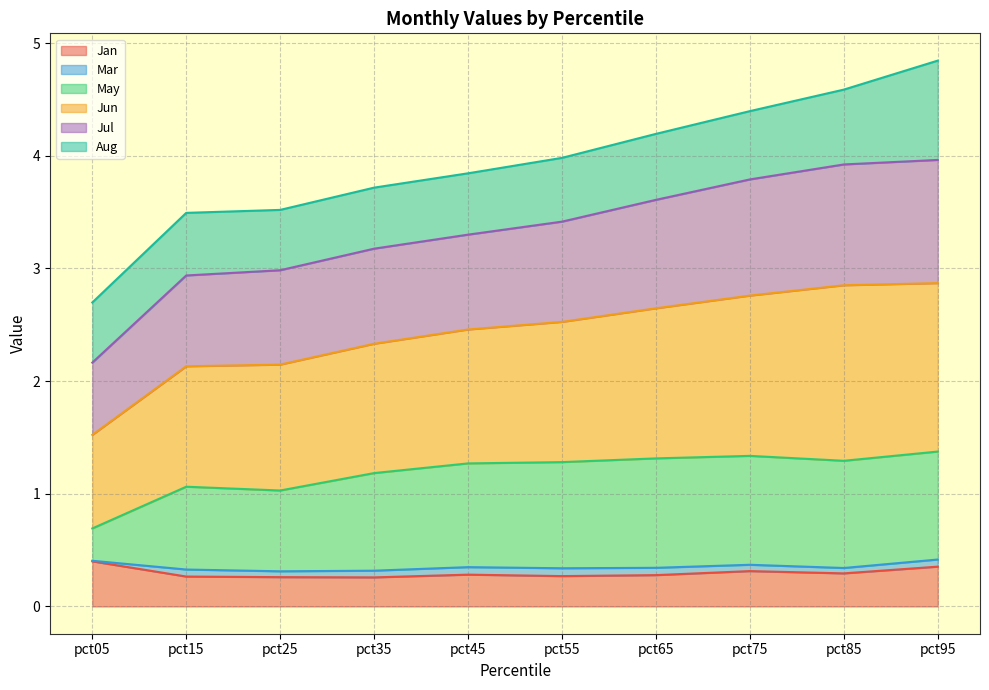

How many lines are shown in the chart?

6